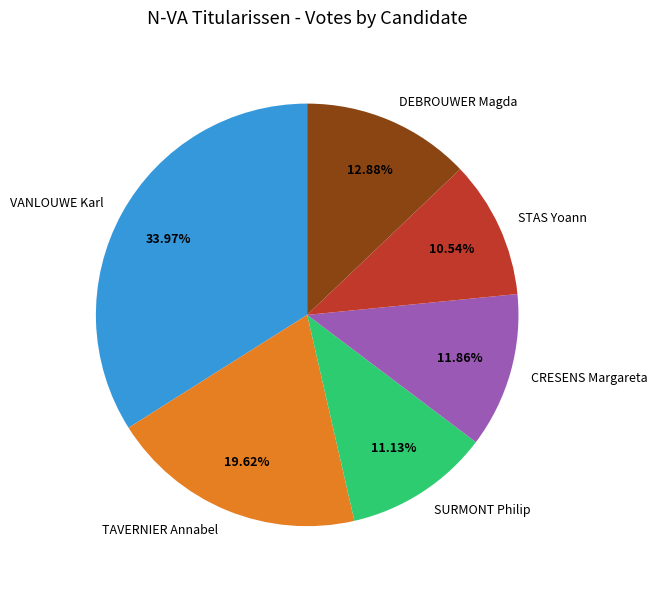

True or false: TAVERNIER Annabel accounts for 20% of the total.

True